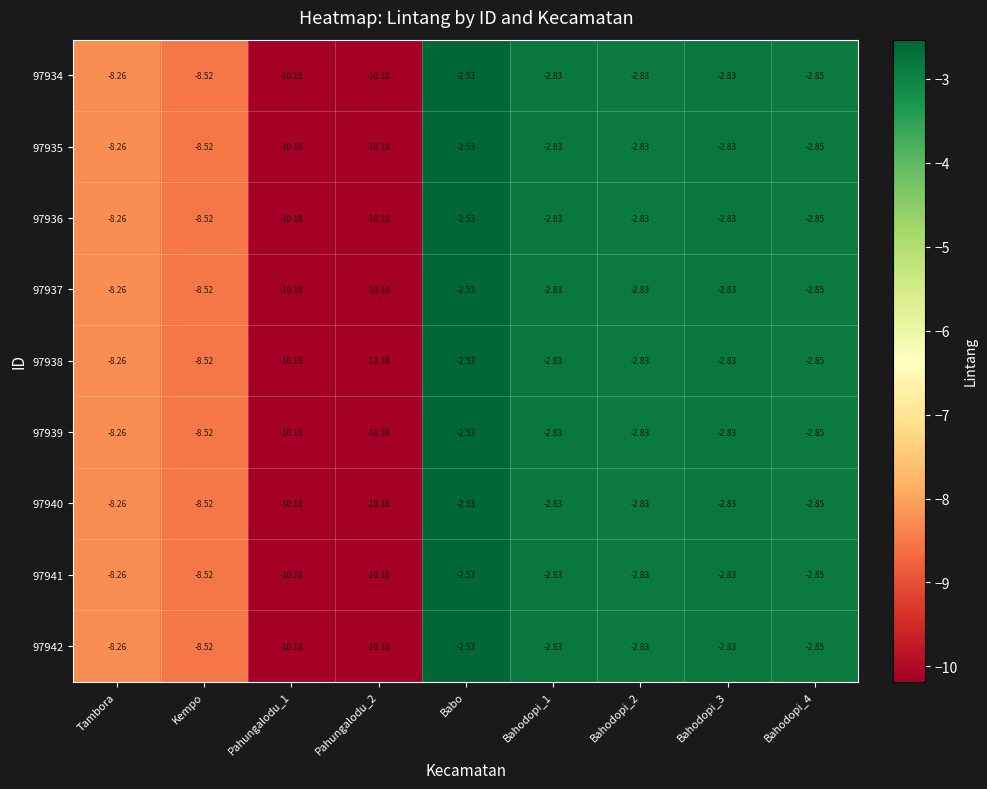

At which label does 97936 reach its peak?

Babo